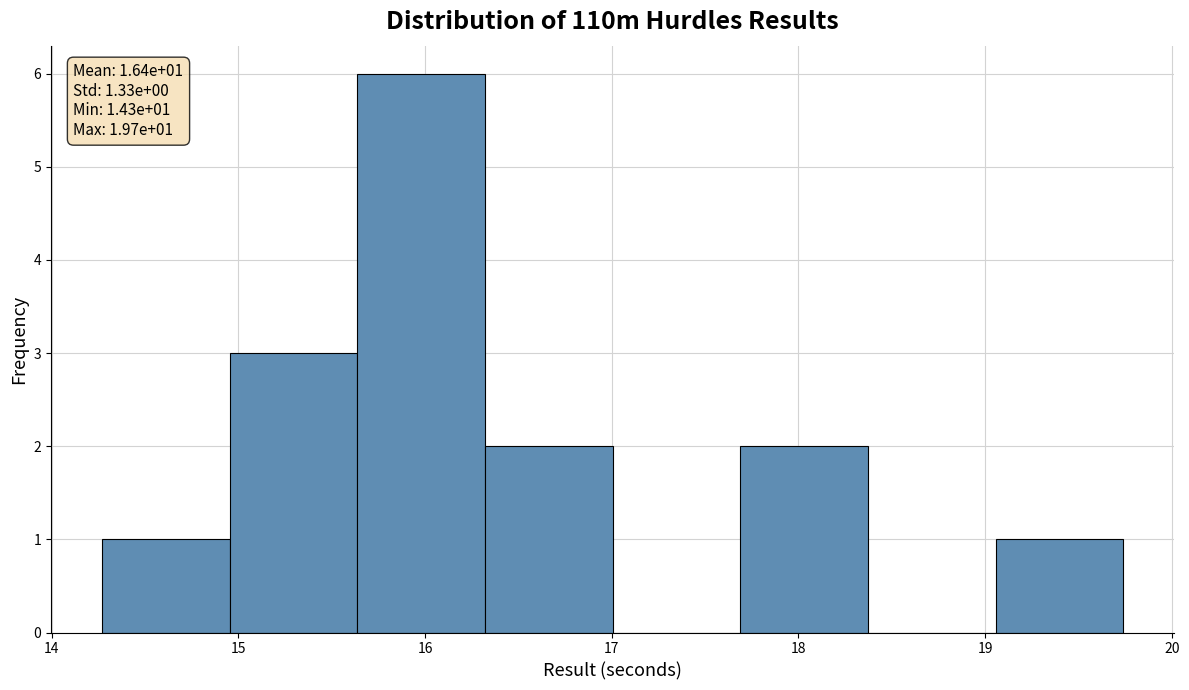

Over which range of the x-axis is the bar tallest?

15.6 to 16.3